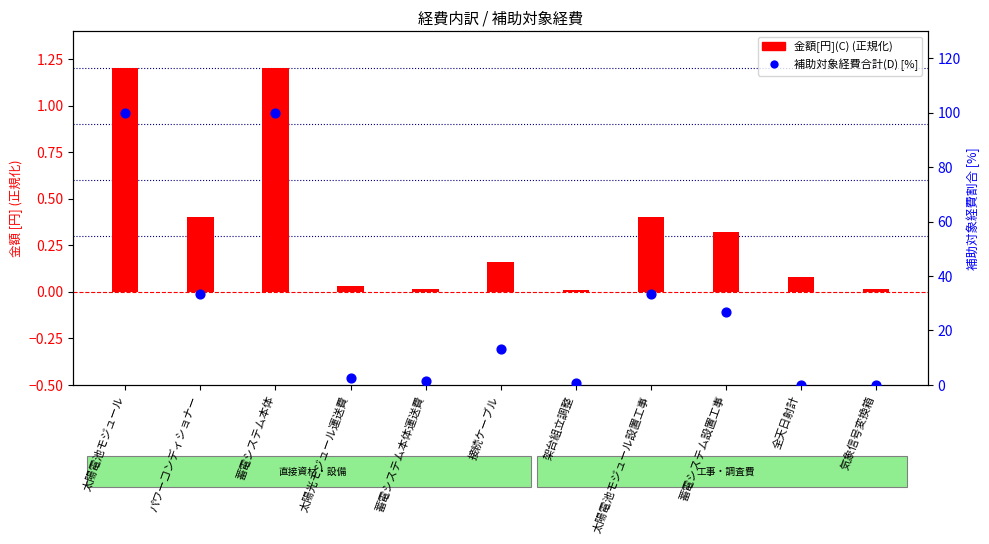

Which series has the largest Y range (max minus min)?

補助対象経費合計(D)